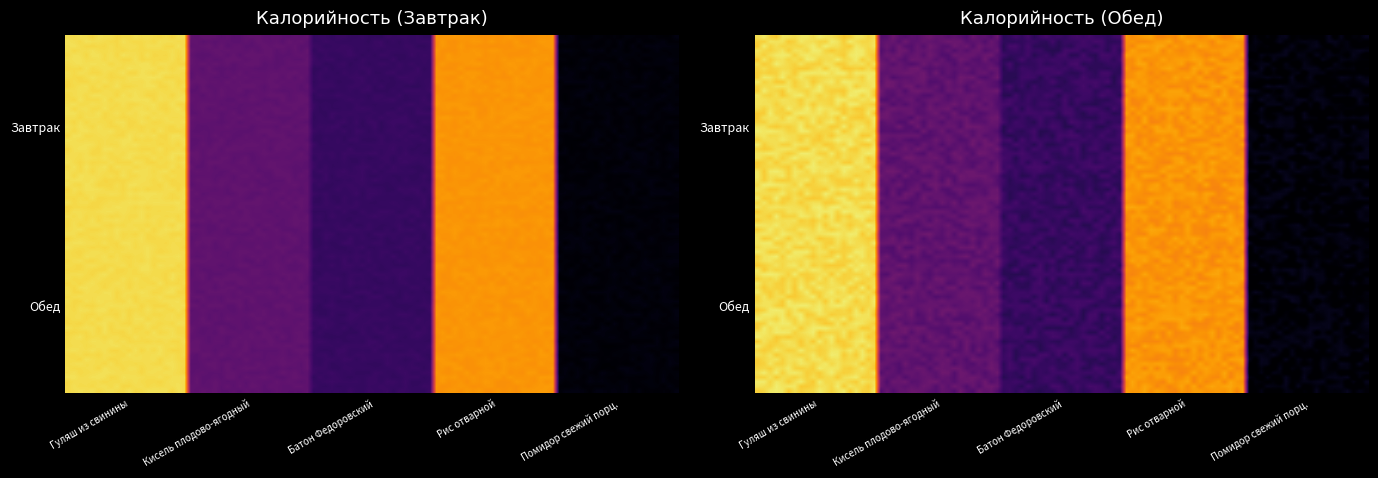

The value of Завтрак at Рис отварной is 491. True or false?

False